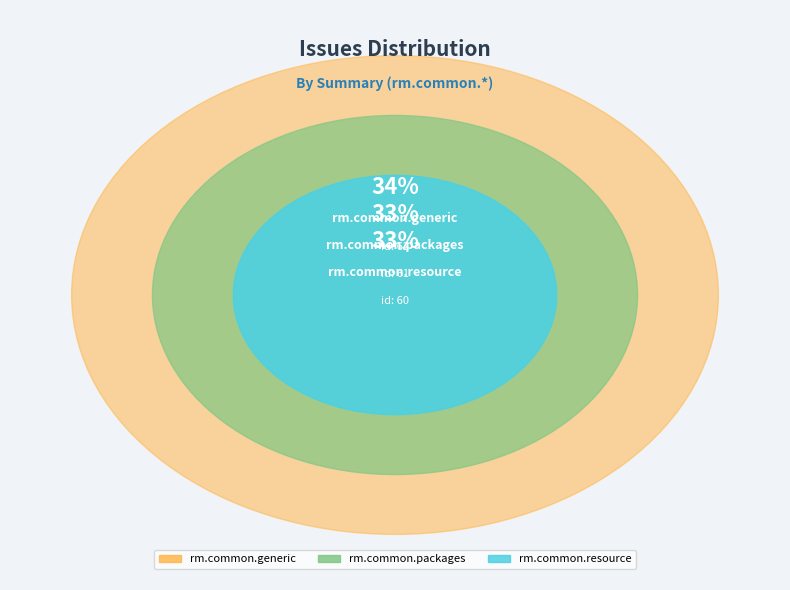

Does any single category account for the majority?

No